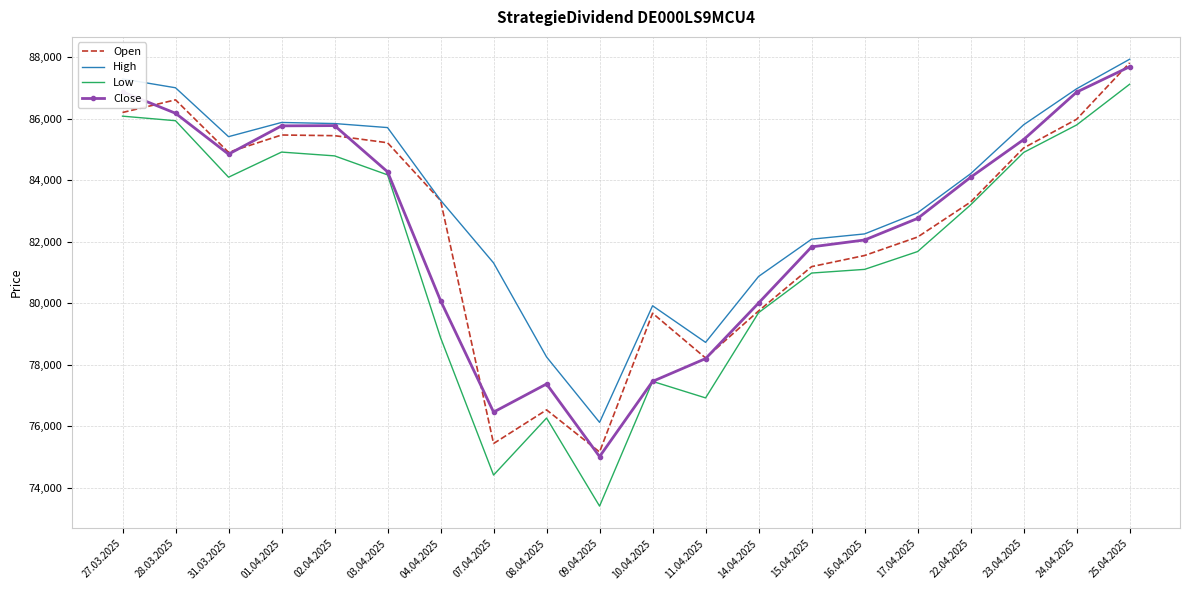

At which category is the sum across all series the highest?

25.04.2025